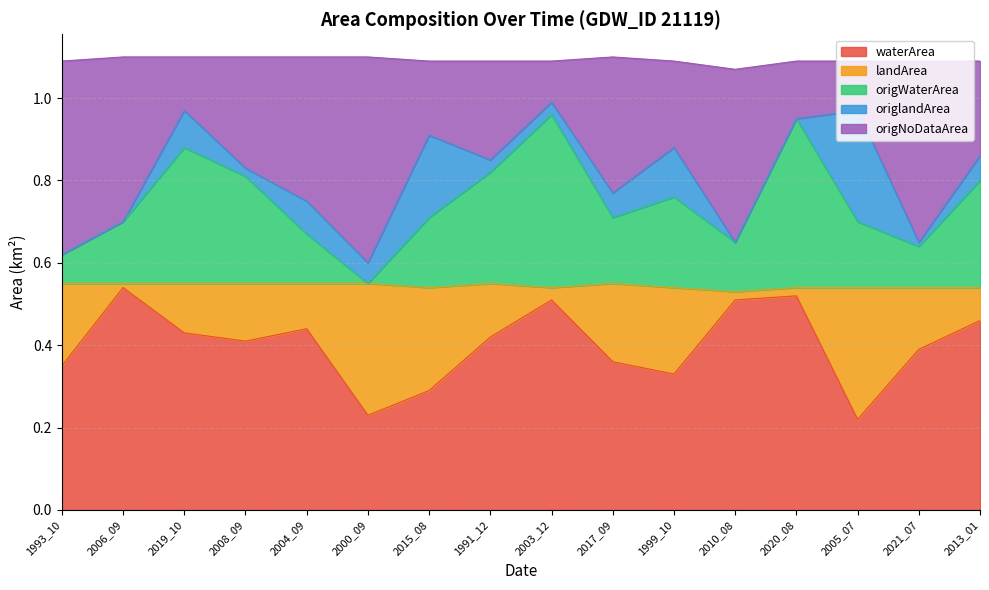

What is the total value across all series at 2017_09?

1.1